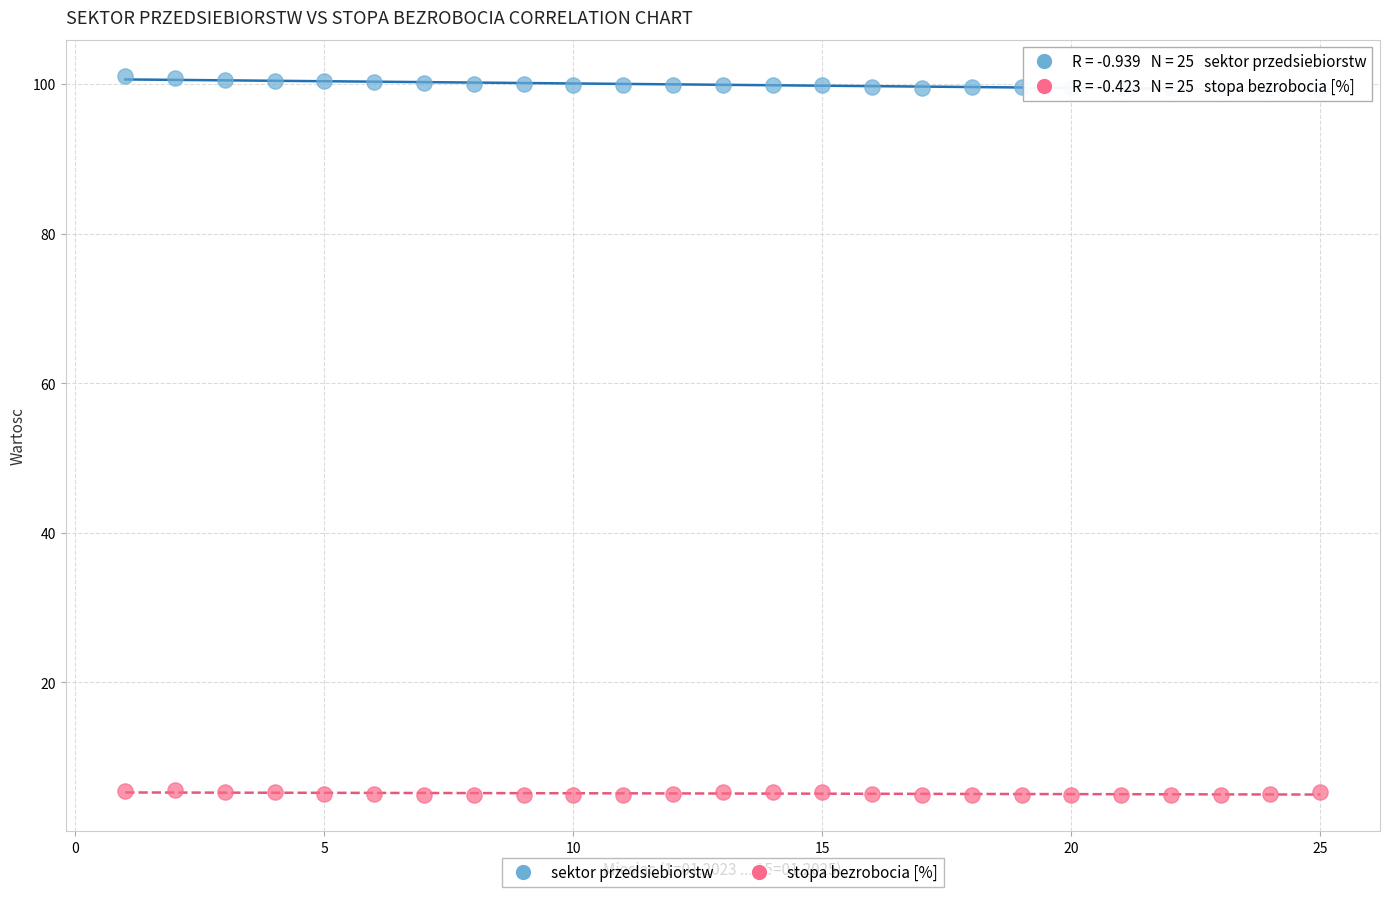

Which series contains the highest Y value?

sektor przedsiebiorstw